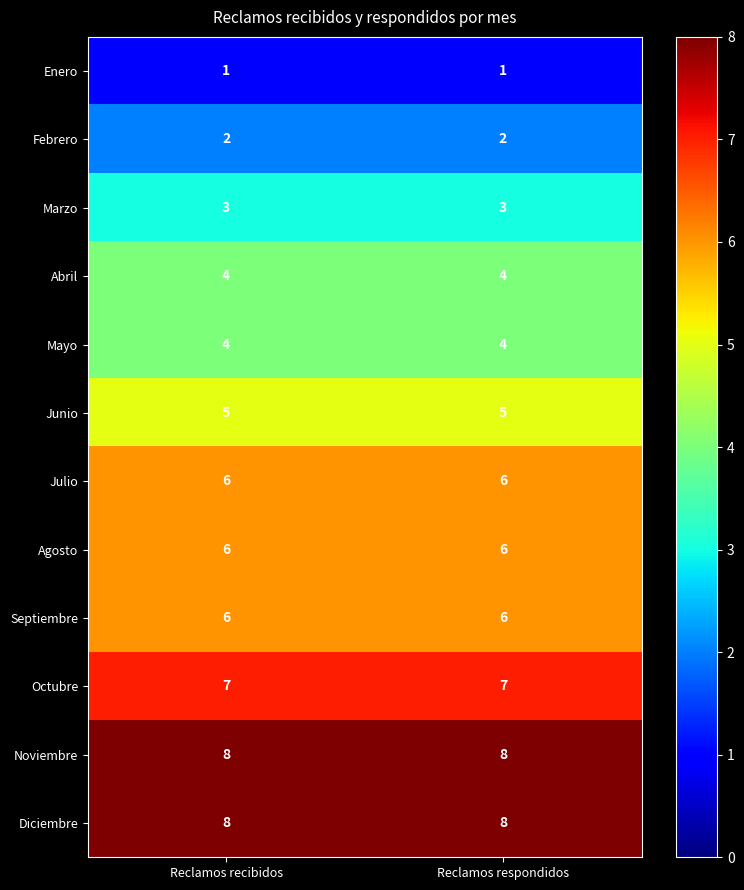

At how many categories does at least one series exceed 7?

2